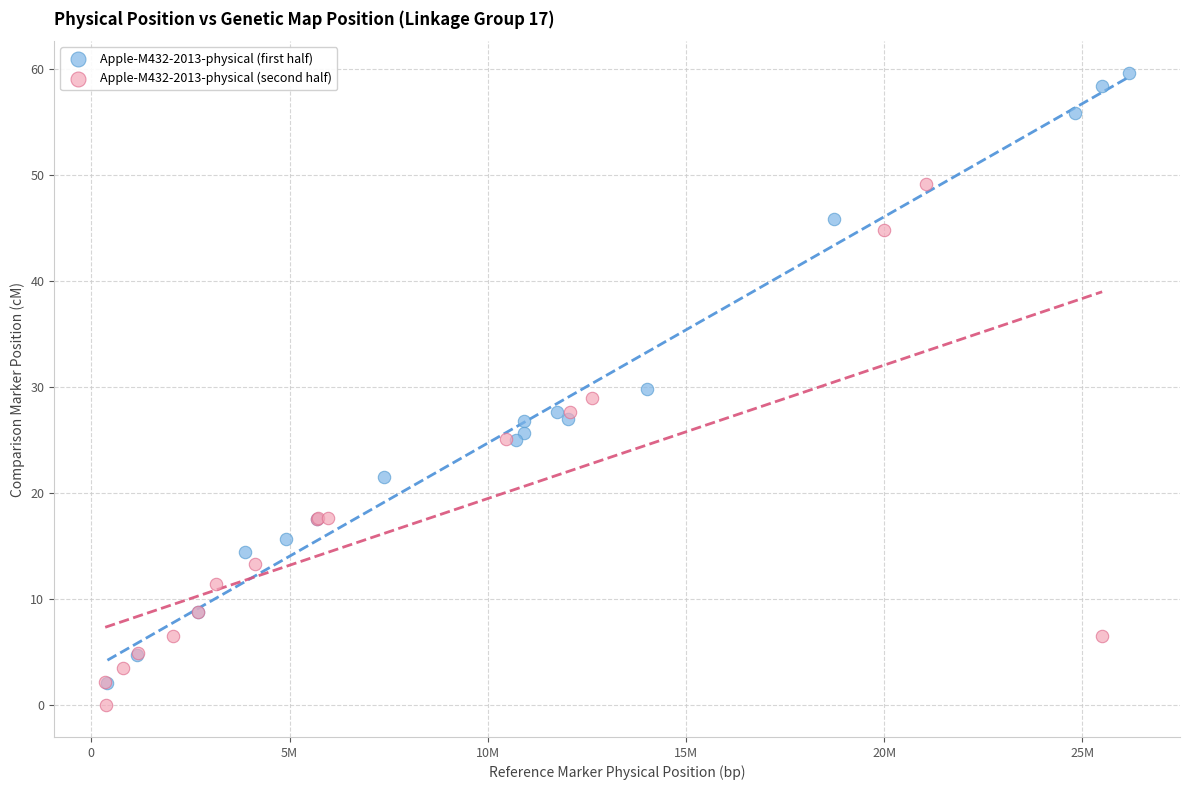

Which series has the widest spread of Y values?

Apple-M432-2013-physical (first half)